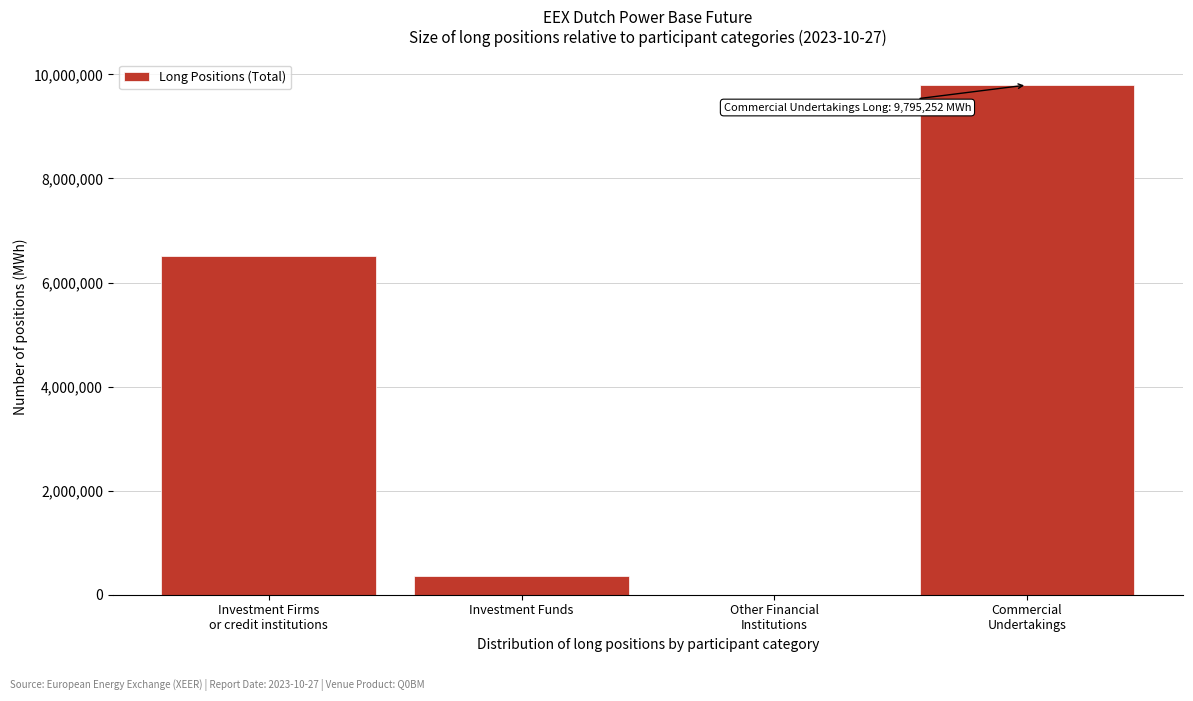

What is the sum of all values?

16669525